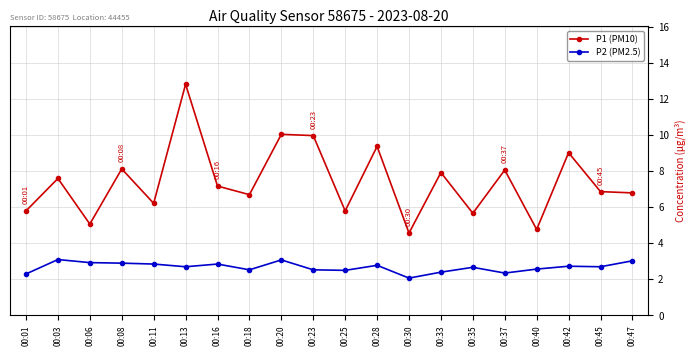

Rank the series at 00:16 from highest to lowest value.

P1 (PM10), P2 (PM2.5)